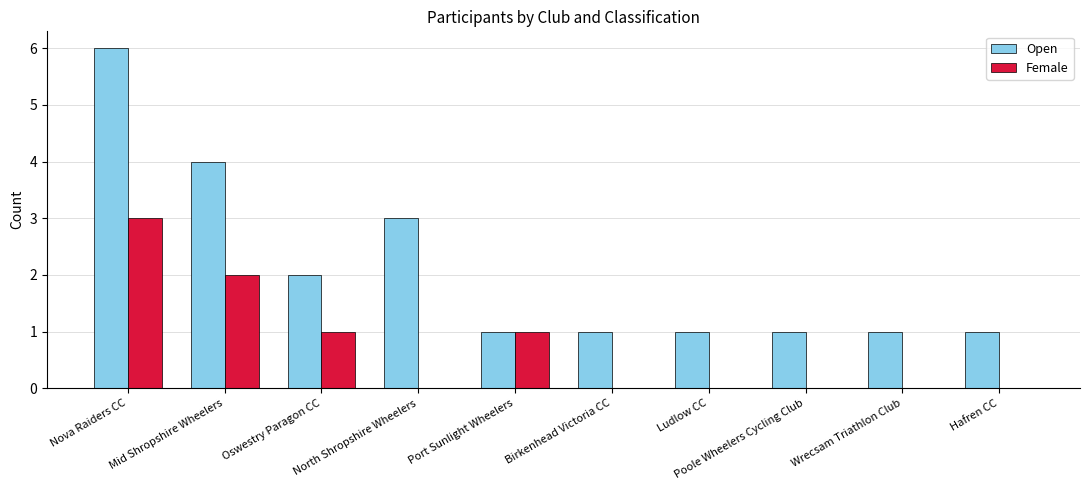

Reading left to right, extract all data points from this chart.

Open: 6	4	2	3	1	1	1	1	1	1
Female: 3	2	1	0	1	0	0	0	0	0